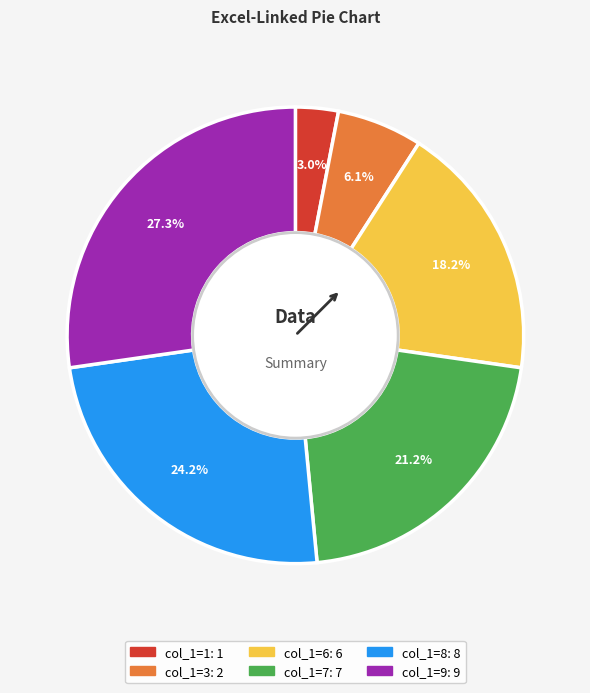

Is there a majority slice in this chart?

No